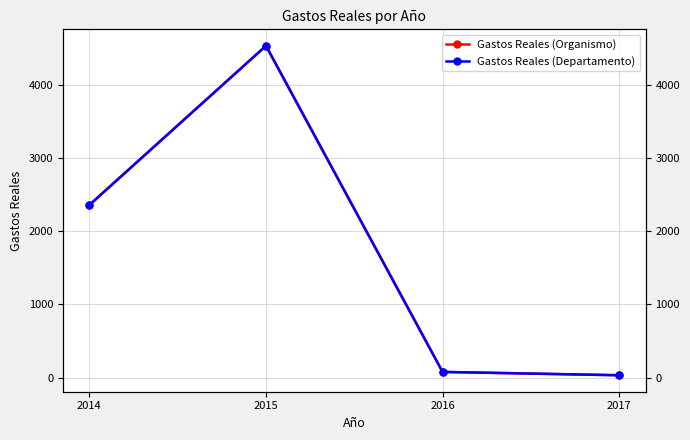

Which series has the largest total across all categories?

Gastos Reales (Organismo)